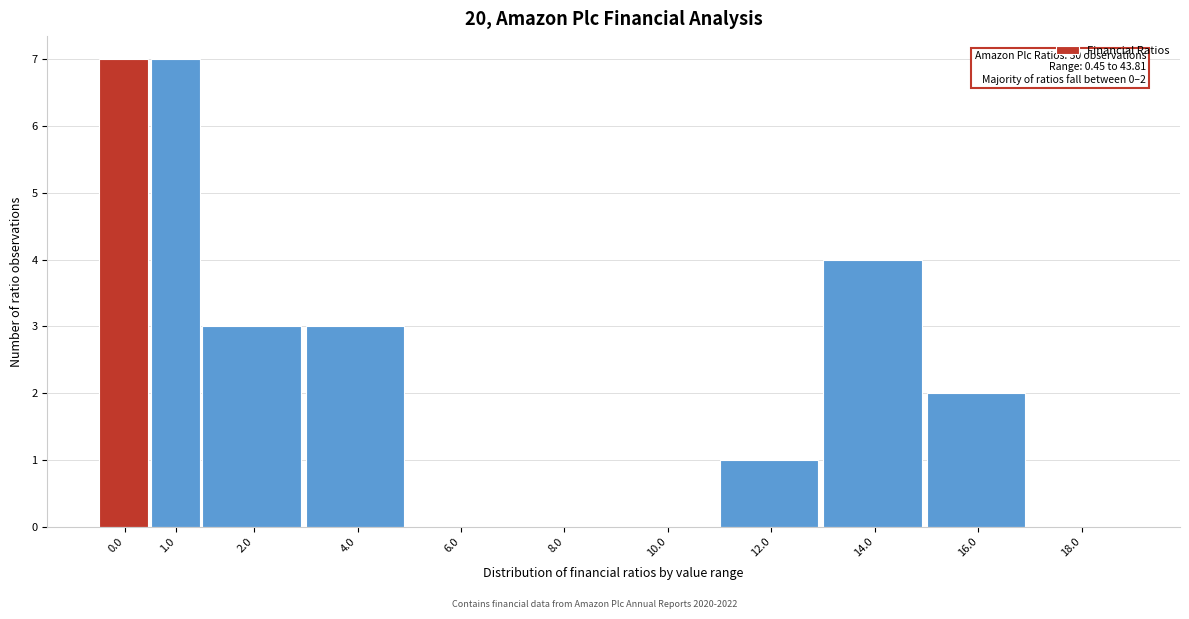

Reading right to left, transcribe all the data shown in this chart.

18.0=0	16.0=2	14.0=4	12.0=1	10.0=0	8.0=0	6.0=0	4.0=3	2.0=3	1.0=7	0.0=7